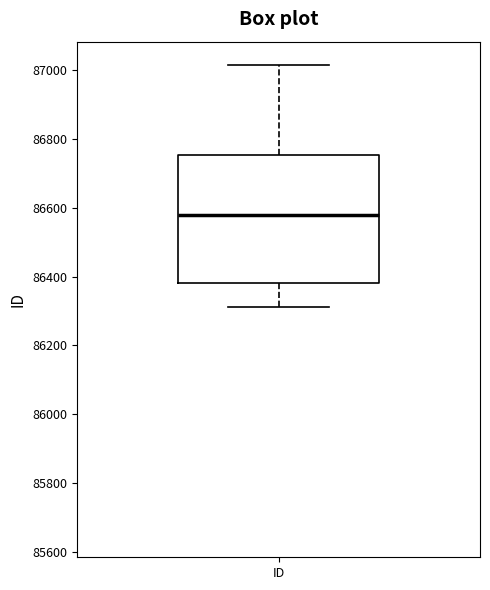

Where is the upper edge of the box for ID on the y-axis? The values are not printed on the chart, so give them approximately, as read against the axis.

86760